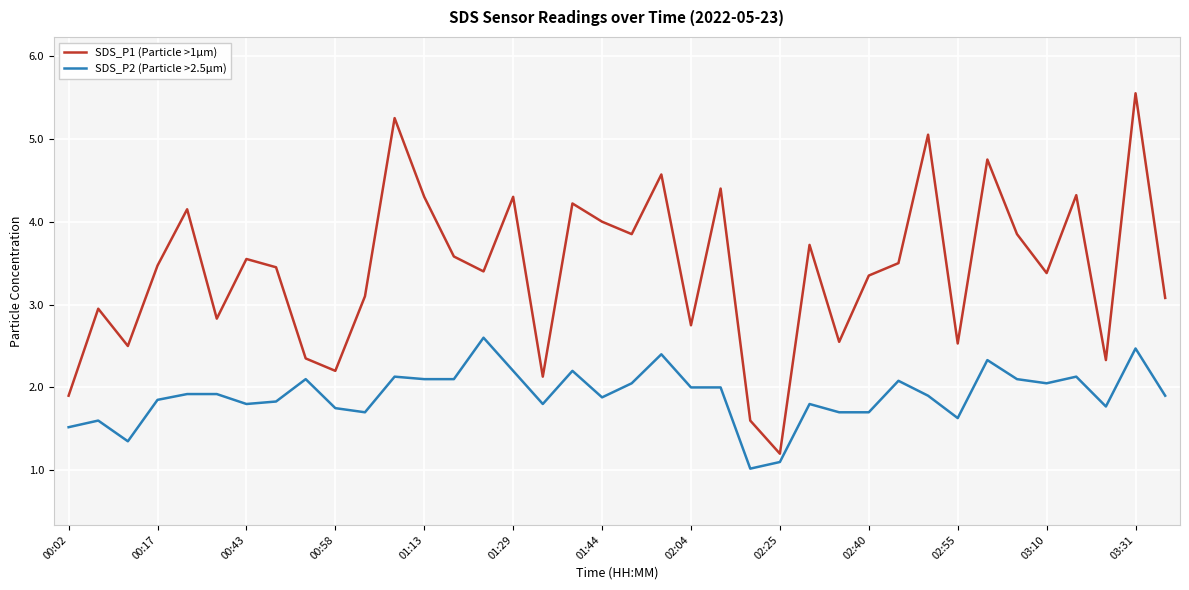

Which series has the largest range (max minus min)?

SDS_P1 (Particle >1µm)